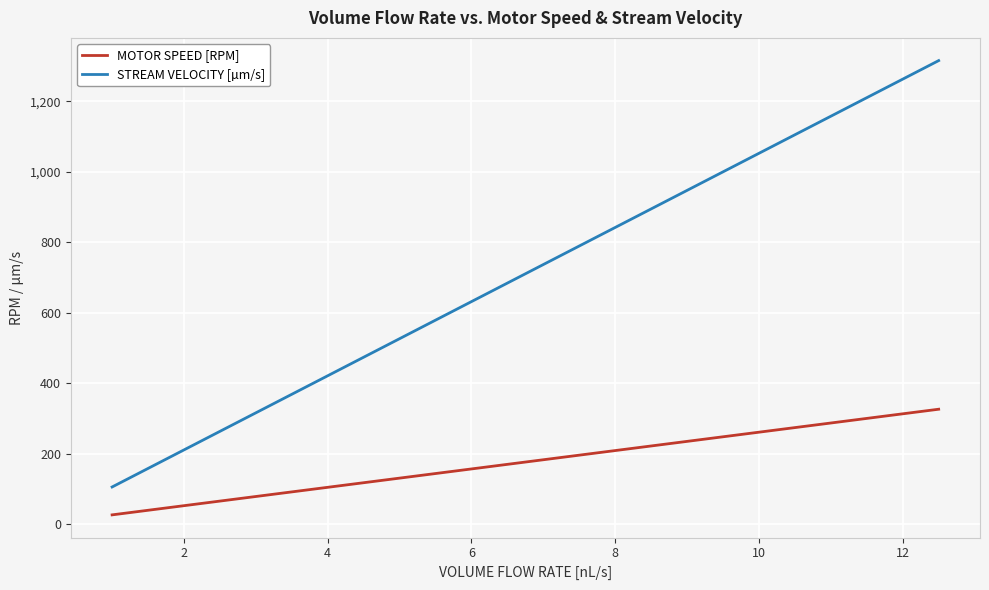

Which series has the largest total across all categories?

STREAM VELOCITY [µm/s]